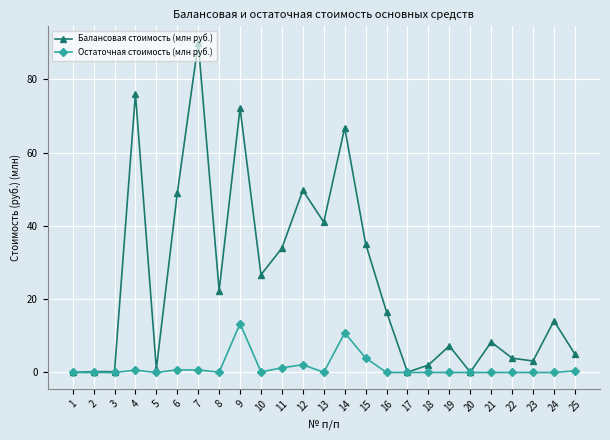

At which label does Остаточная стоимость (млн руб.) reach its peak?

9